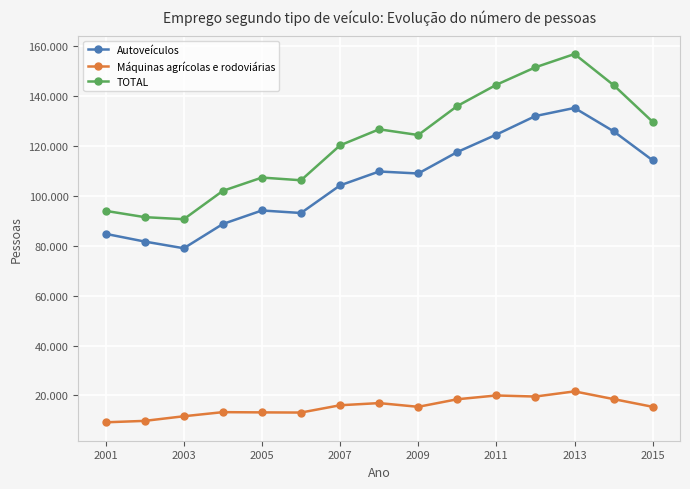

What are all the series names shown in the legend?

Autoveículos, Máquinas agrícolas e rodoviárias, TOTAL